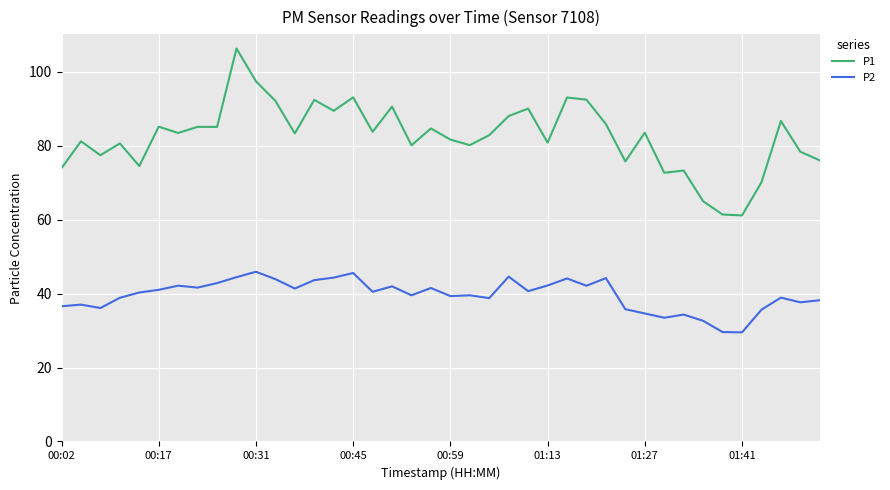

Which series has the largest range (max minus min)?

P1